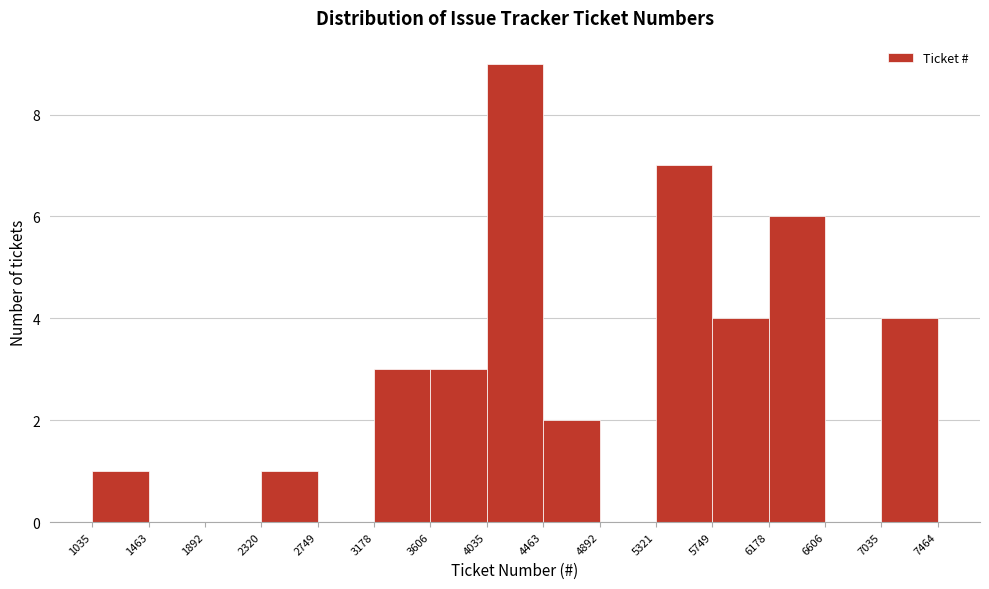

Which range on the x-axis has the tallest bar?

4035 to 4463